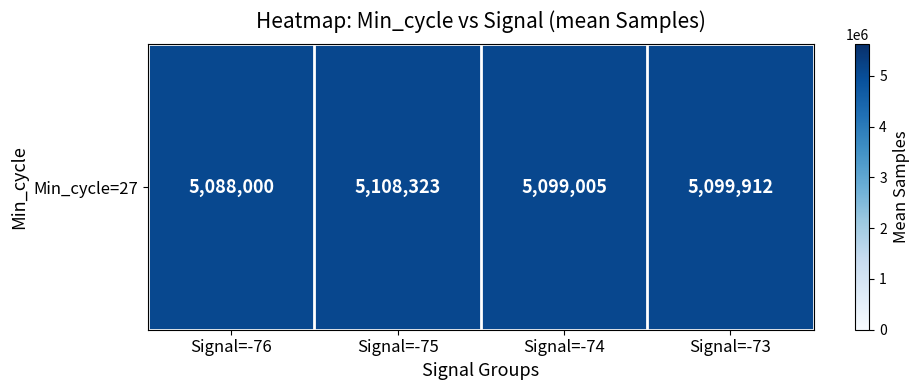

The value at Signal=-75 is 5108323.4. True or false?

True